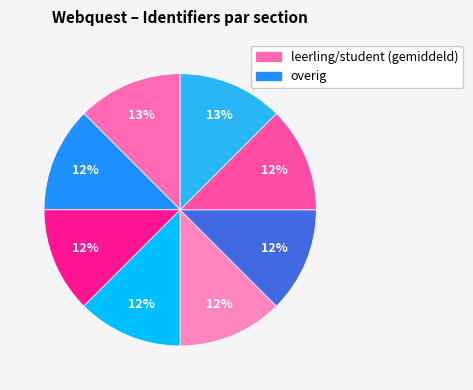

How many slices are in this pie chart?

8